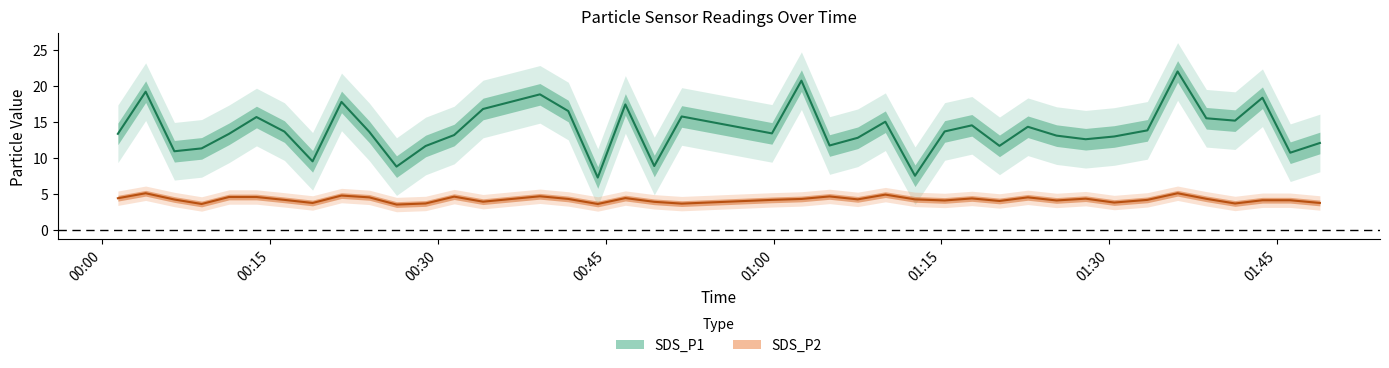

Which series changed the most between 2023/10/07 00:06:27 and 2023/10/07 00:23:52?

SDS_P1